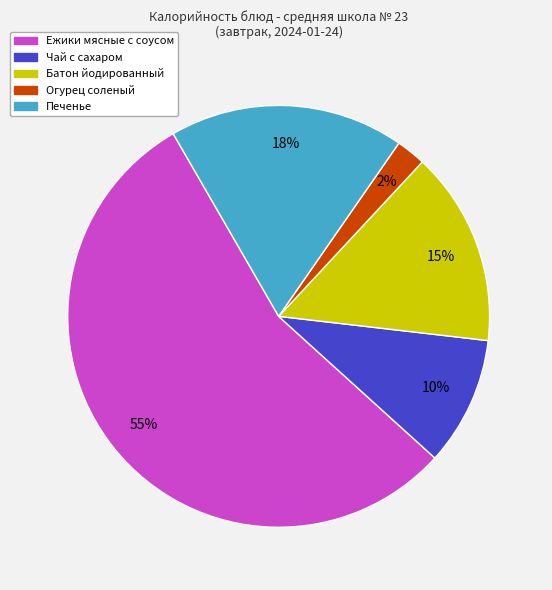

The Ежики мясные с соусом slice represents 55% of the pie. True or false?

True